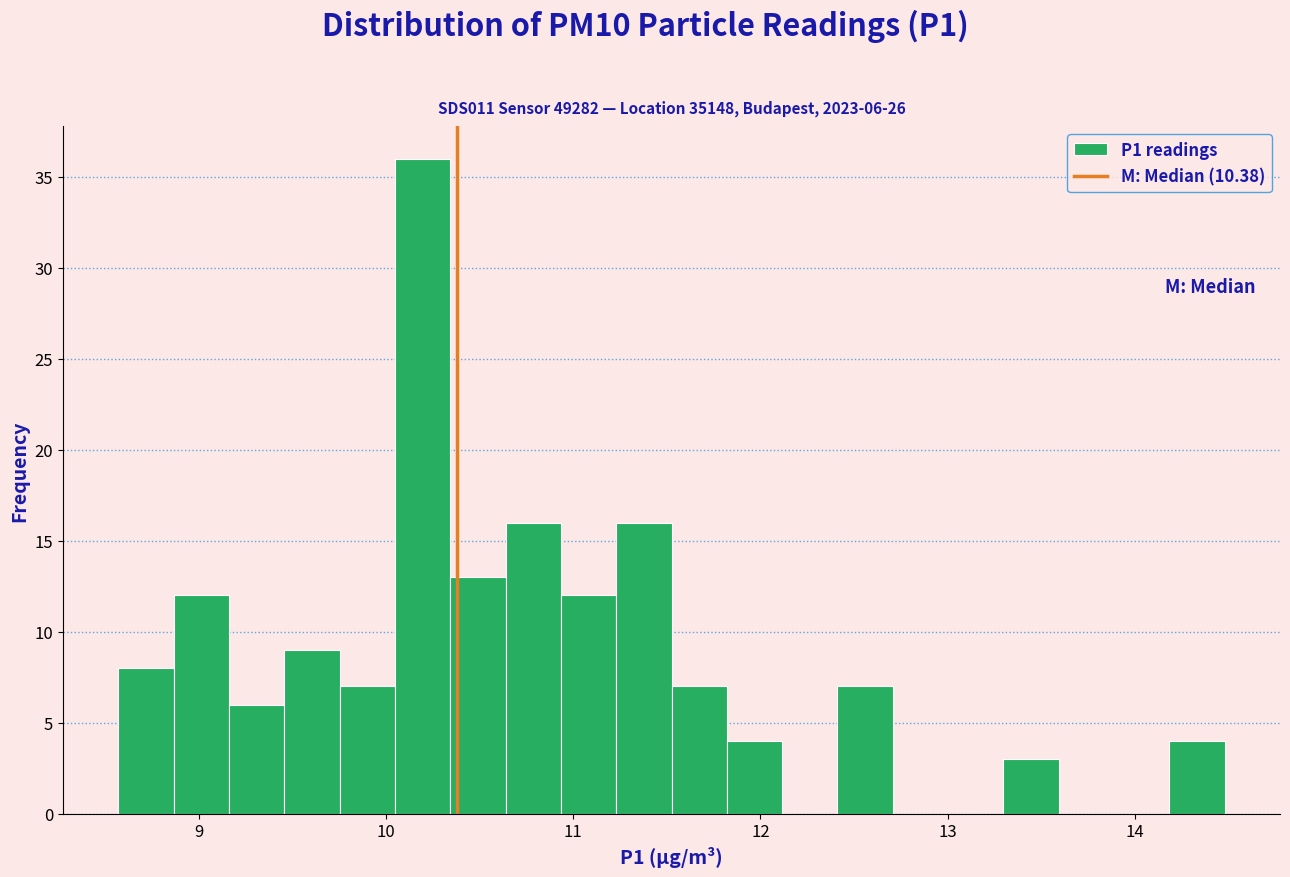

Read against the x-axis, roughly where is the centre of the tallest bar?

10.2